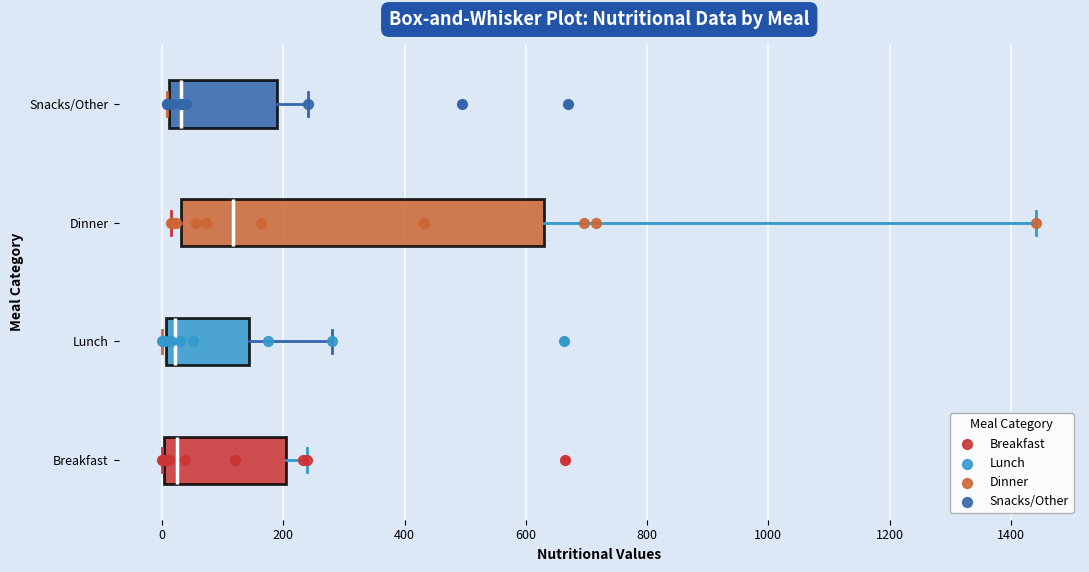

Where does the median line of the box for Breakfast sit on the x-axis? The values are not printed on the chart, so give them approximately, as read against the axis.

20